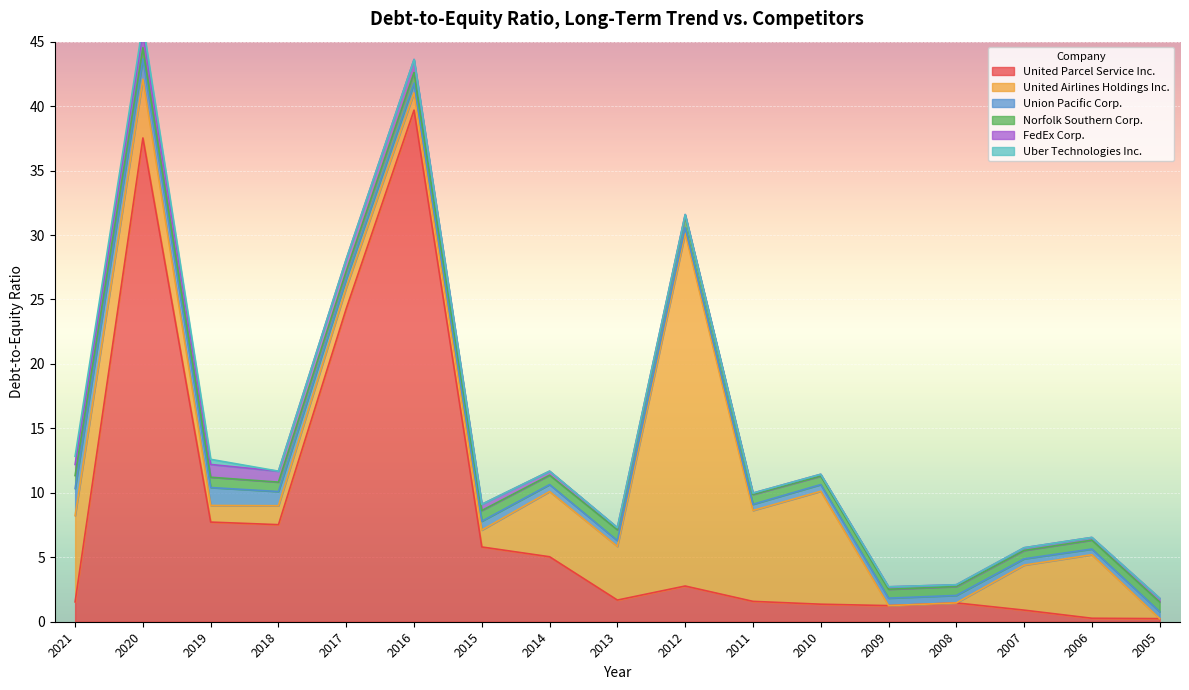

What is the difference between the United Airlines Holdings Inc. values at 2021 and 2019?

5.4